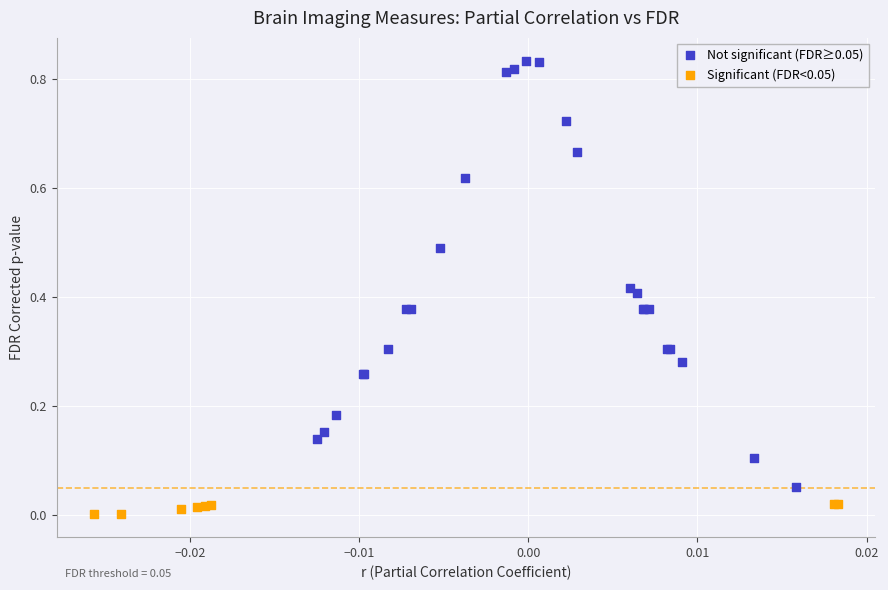

Which series reaches the minimum Y coordinate?

Significant (FDR<0.05)